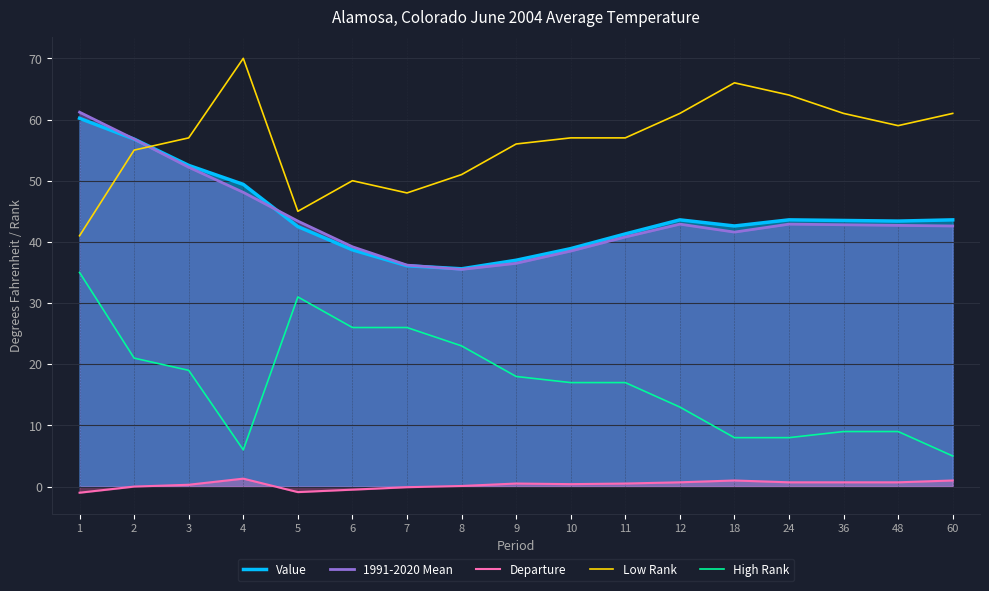

What is the total value across all series at 6?

153.4